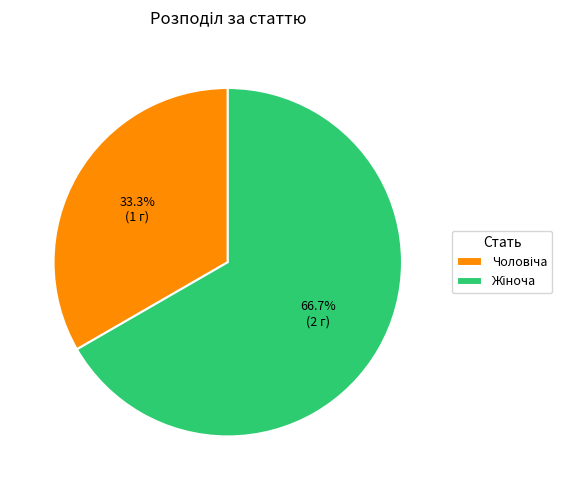

Does any single category account for the majority?

Yes